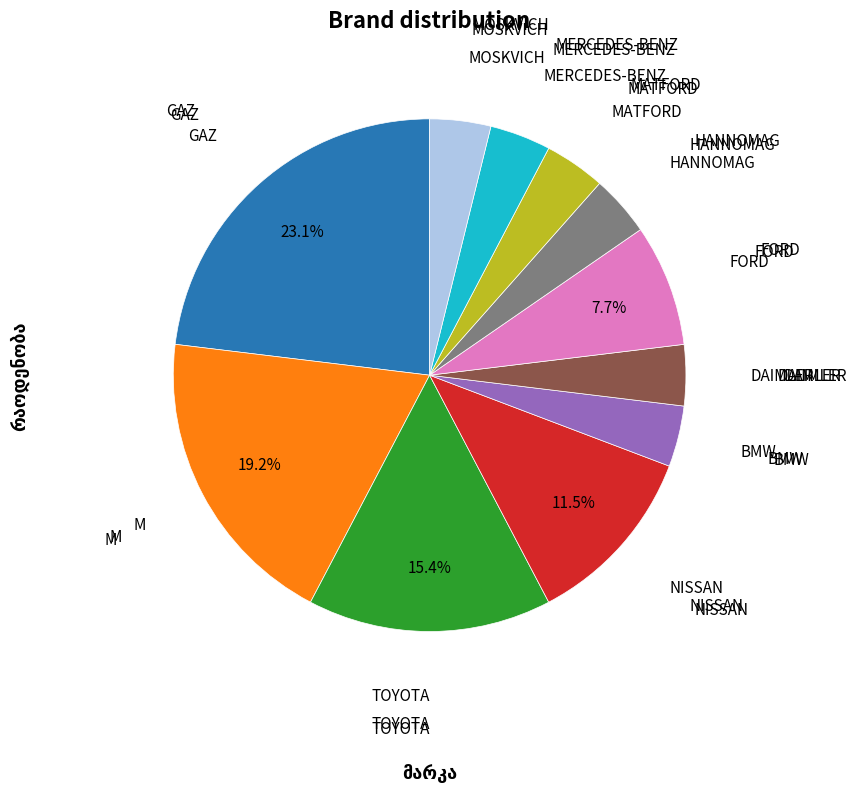

Is there a majority slice in this chart?

No